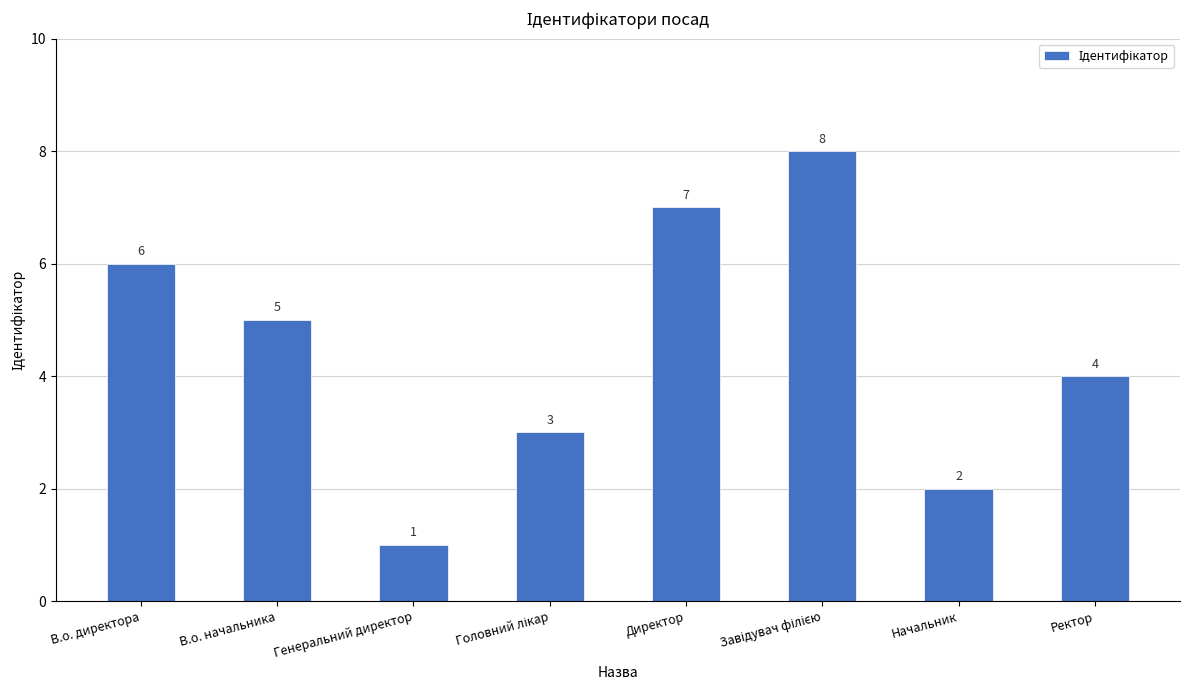

Where does the data first go above 5?

В.о. директора